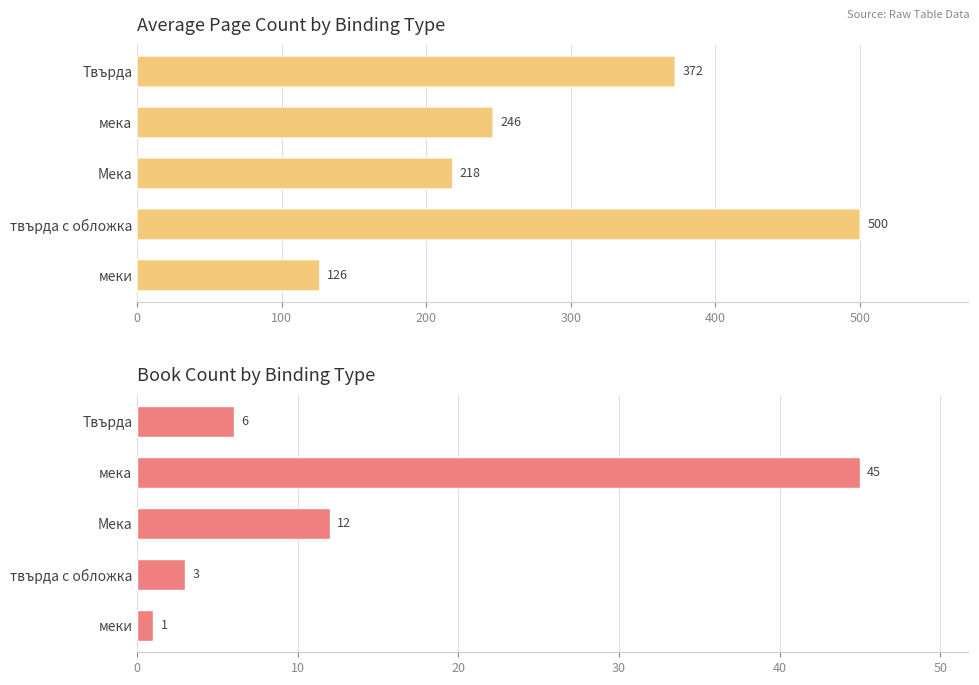

Which series has the widest spread of values?

Average Page Count